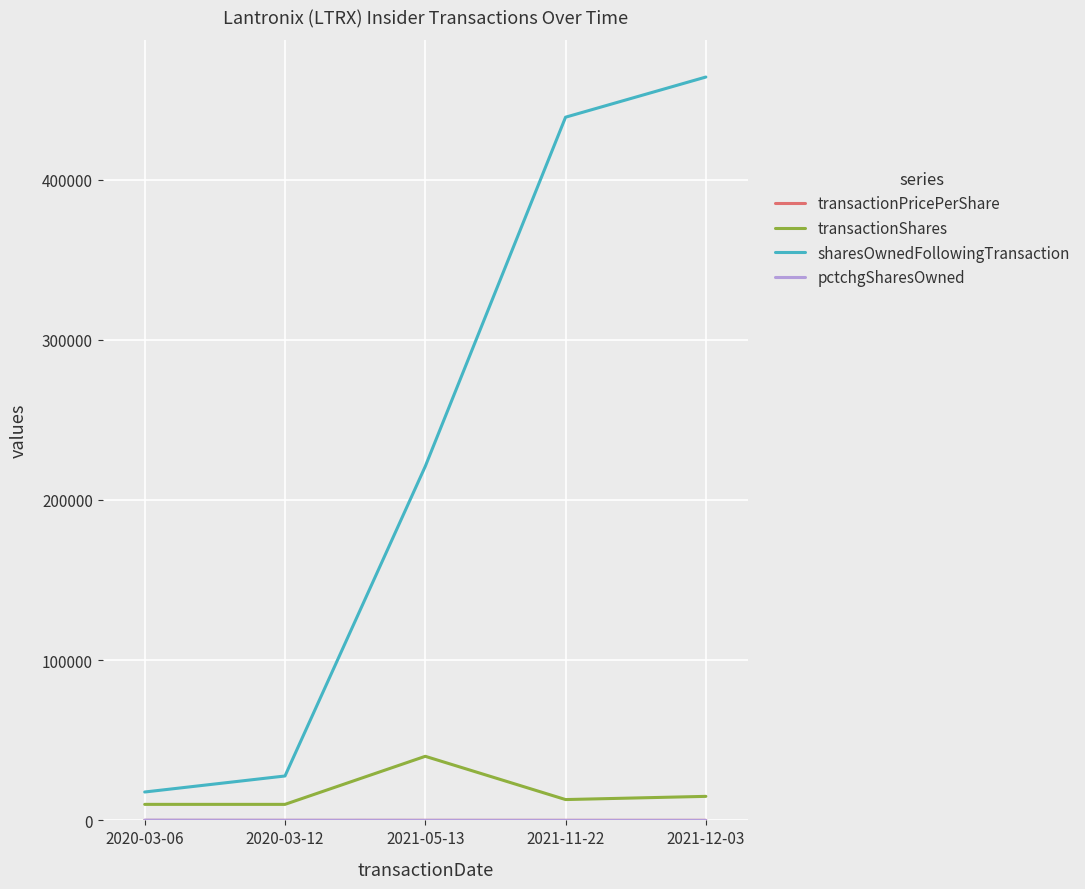

Which series has the largest total across all categories?

sharesOwnedFollowingTransaction